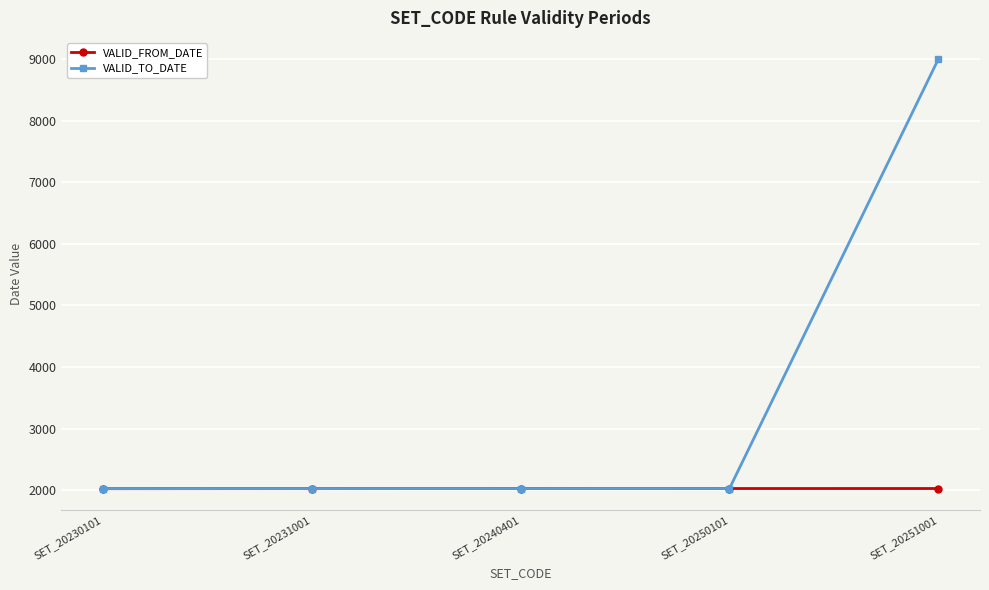

What are all the series names shown in the legend?

VALID_FROM_DATE, VALID_TO_DATE